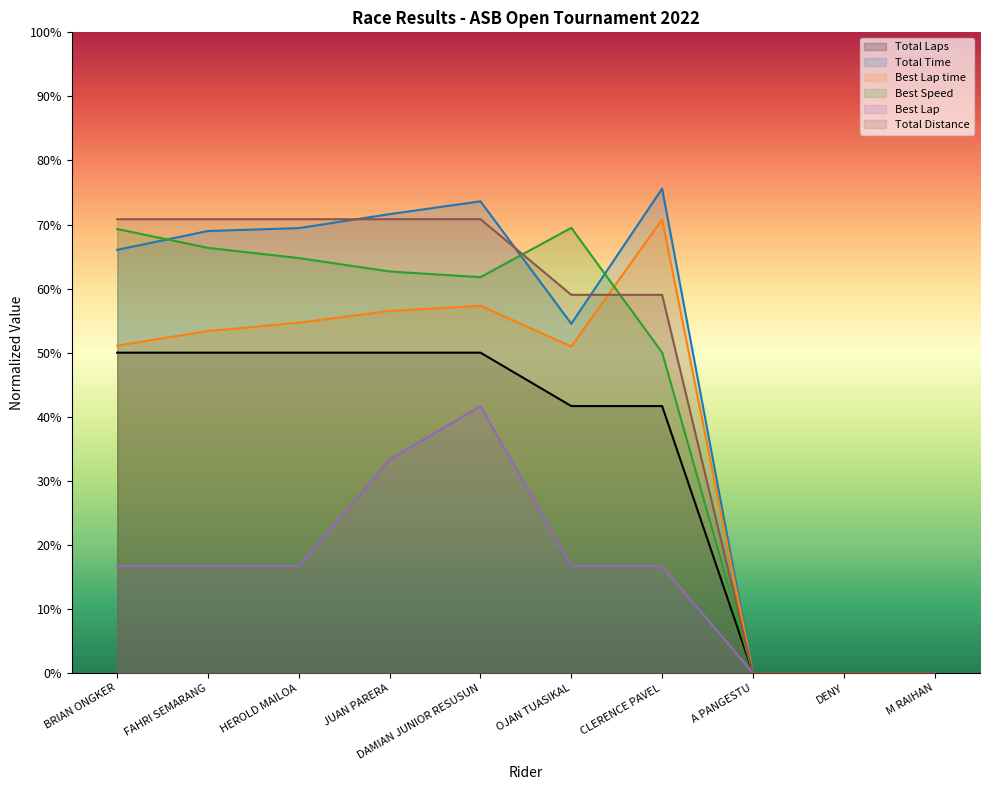

What is the label of the 10th point from the right?

BRIAN ONGKER